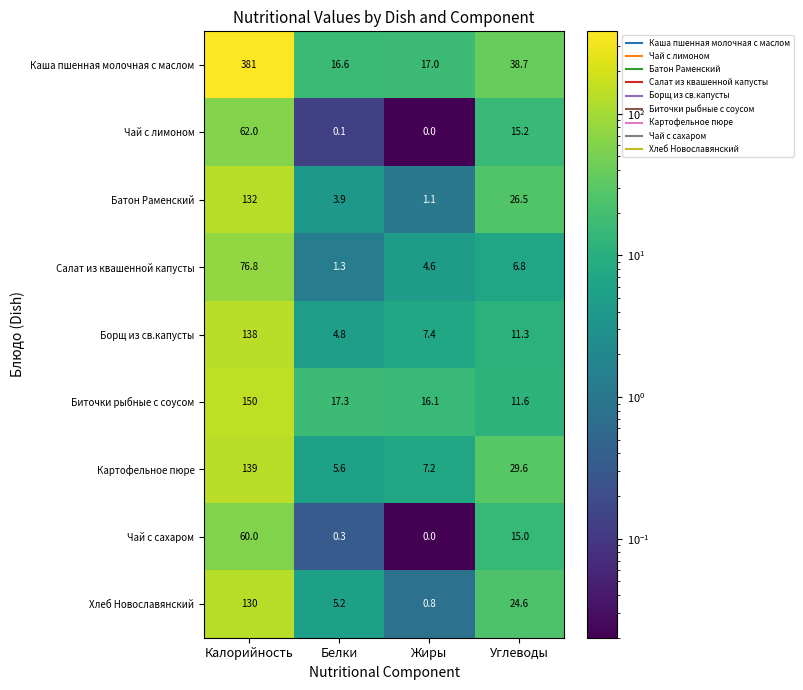

At which label is Биточки рыбные с соусом closest to 80?

Белки